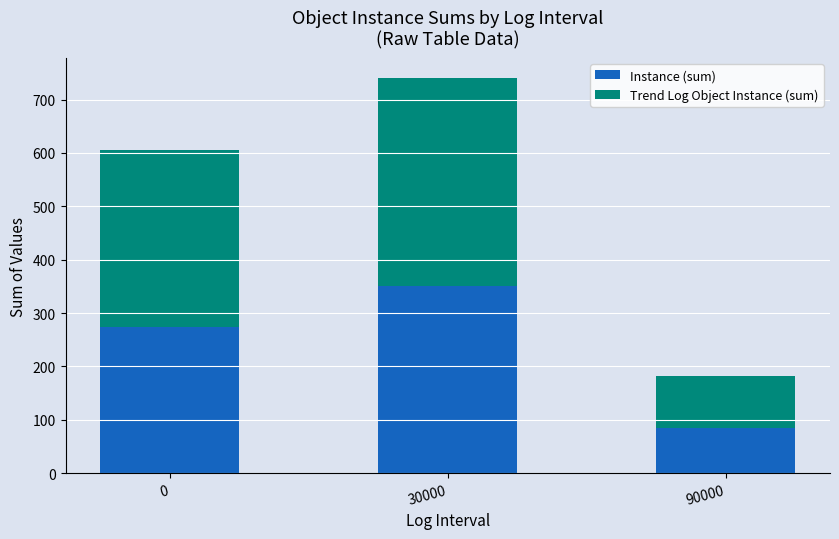

True or false: Instance (sum) has a value of 521 at 30000.

False